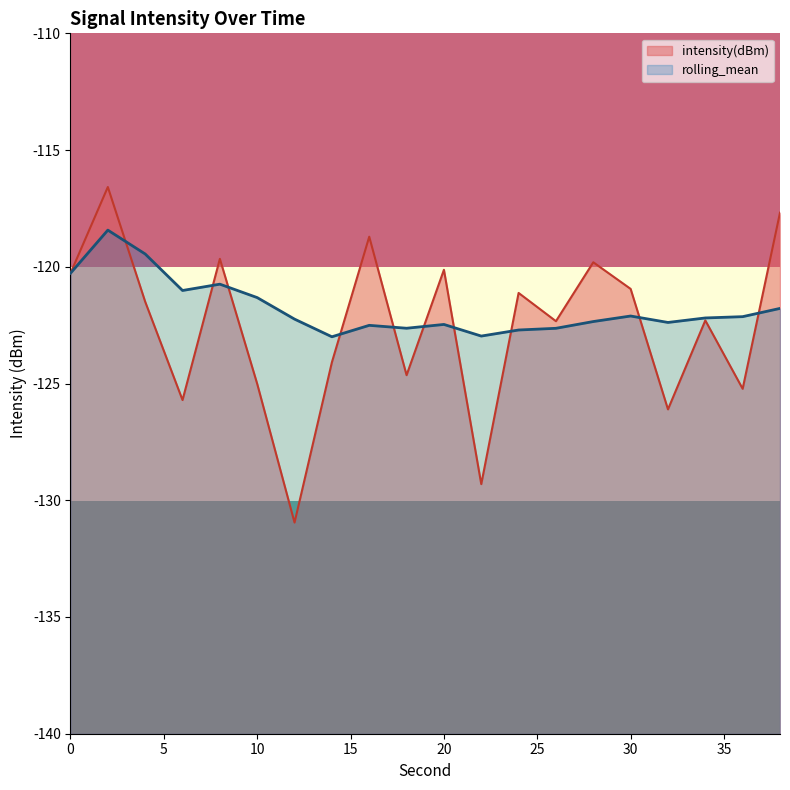

What is the minimum value for intensity(dBm)?

-131.0